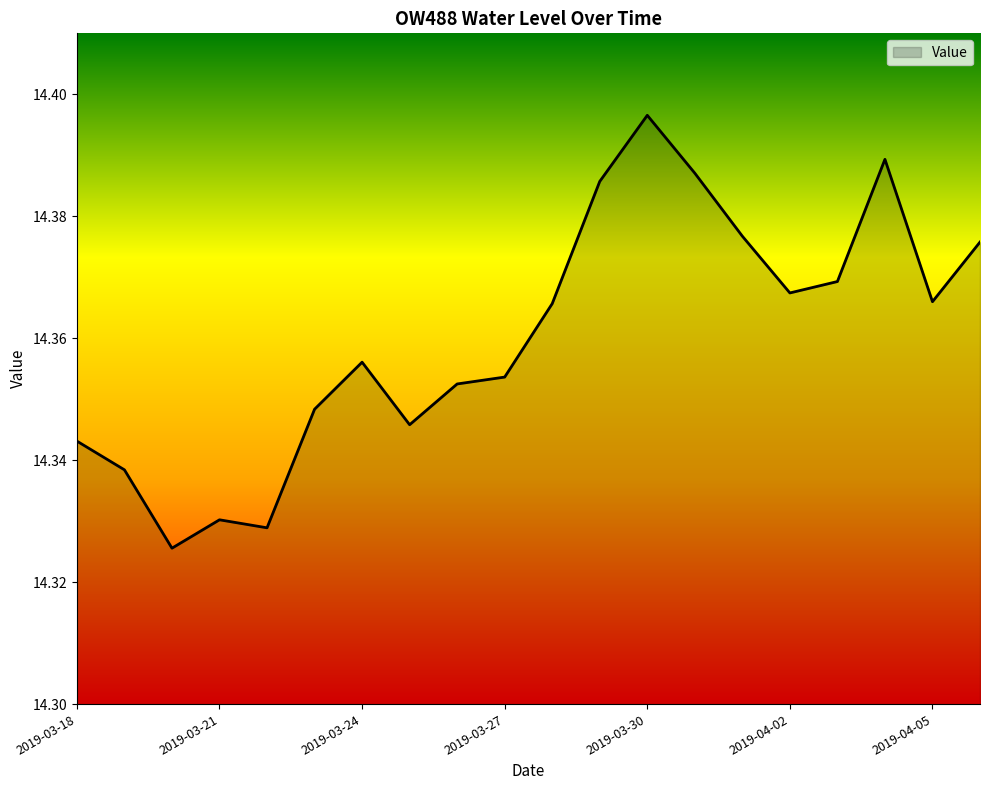

Does the chart have visible grid lines?

No